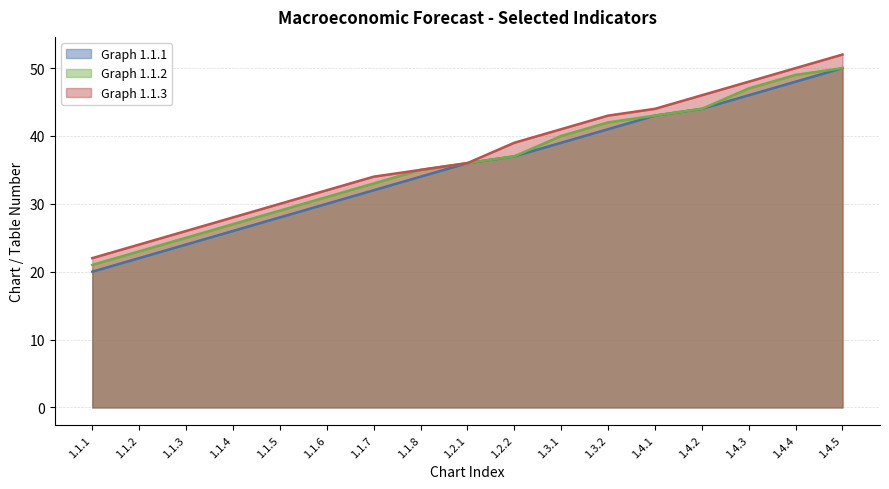

True or false: Graph 1.1.3 and Graph 1.1.2 cross at least once.

False